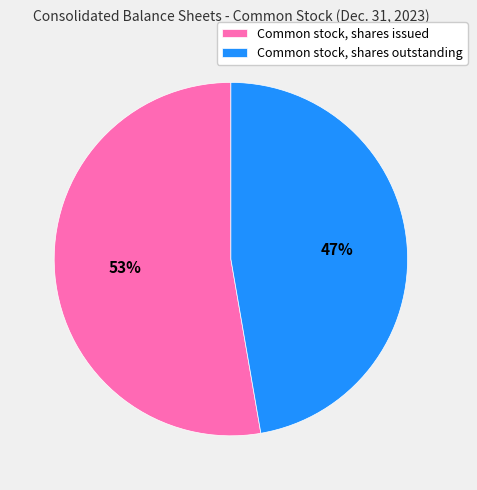

Rank the categories by value from lowest to highest.

Common stock, shares outstanding, Common stock, shares issued